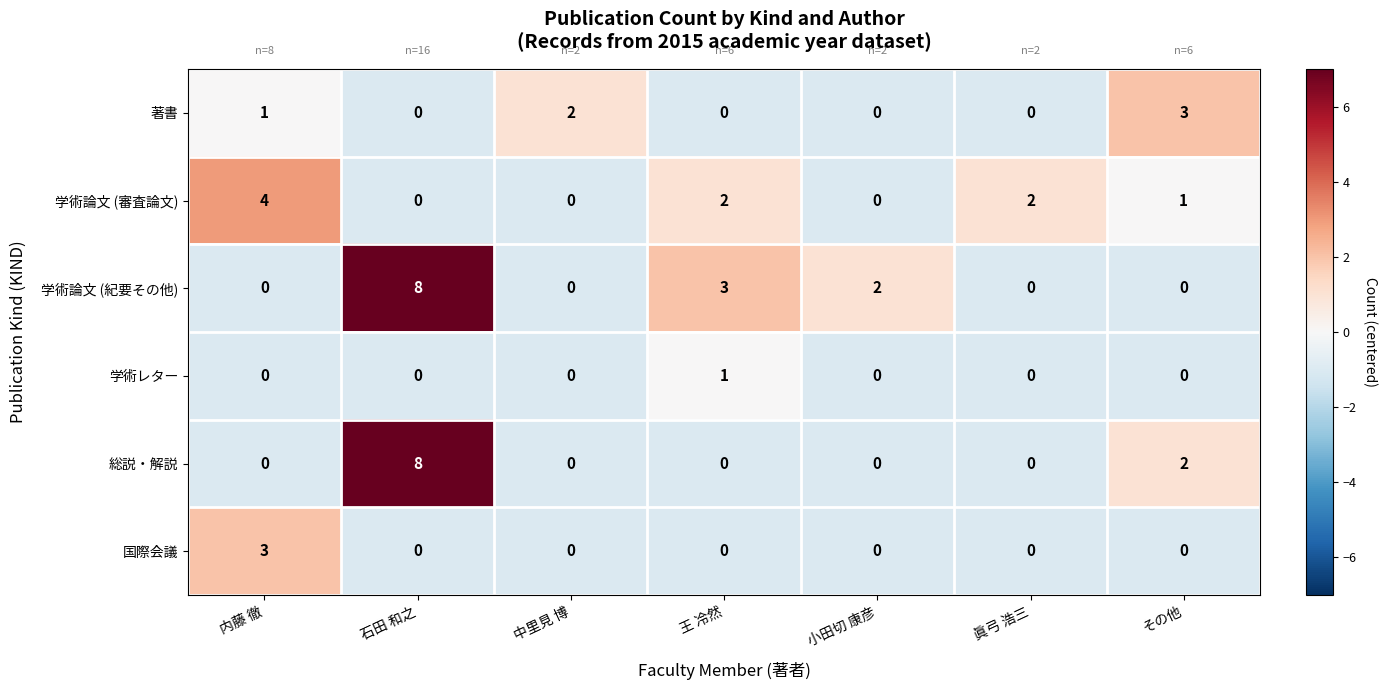

The 学術レター series shows 2 at 王 冷然. True or false?

False